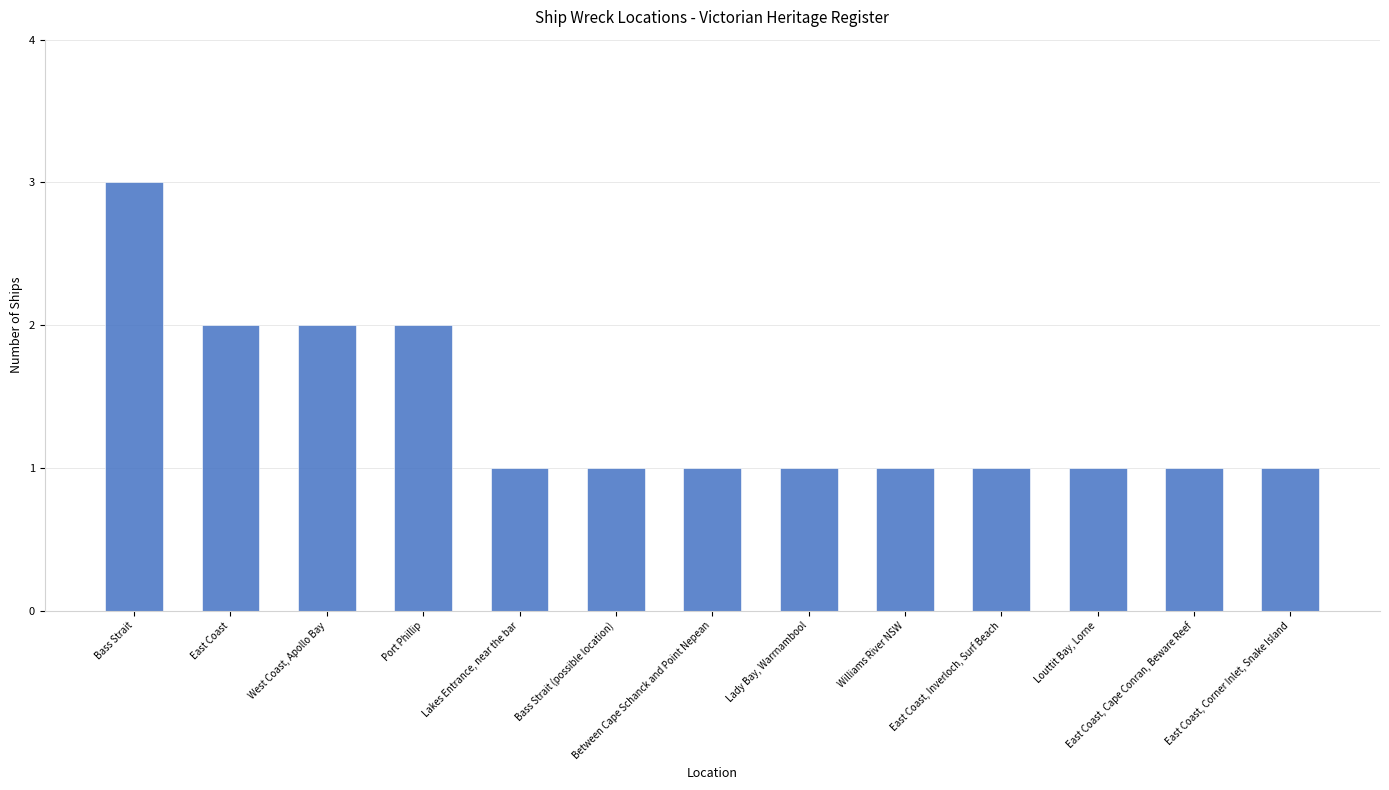

What is the label of the 10th bar from the left?

East Coast, Inverloch, Surf Beach